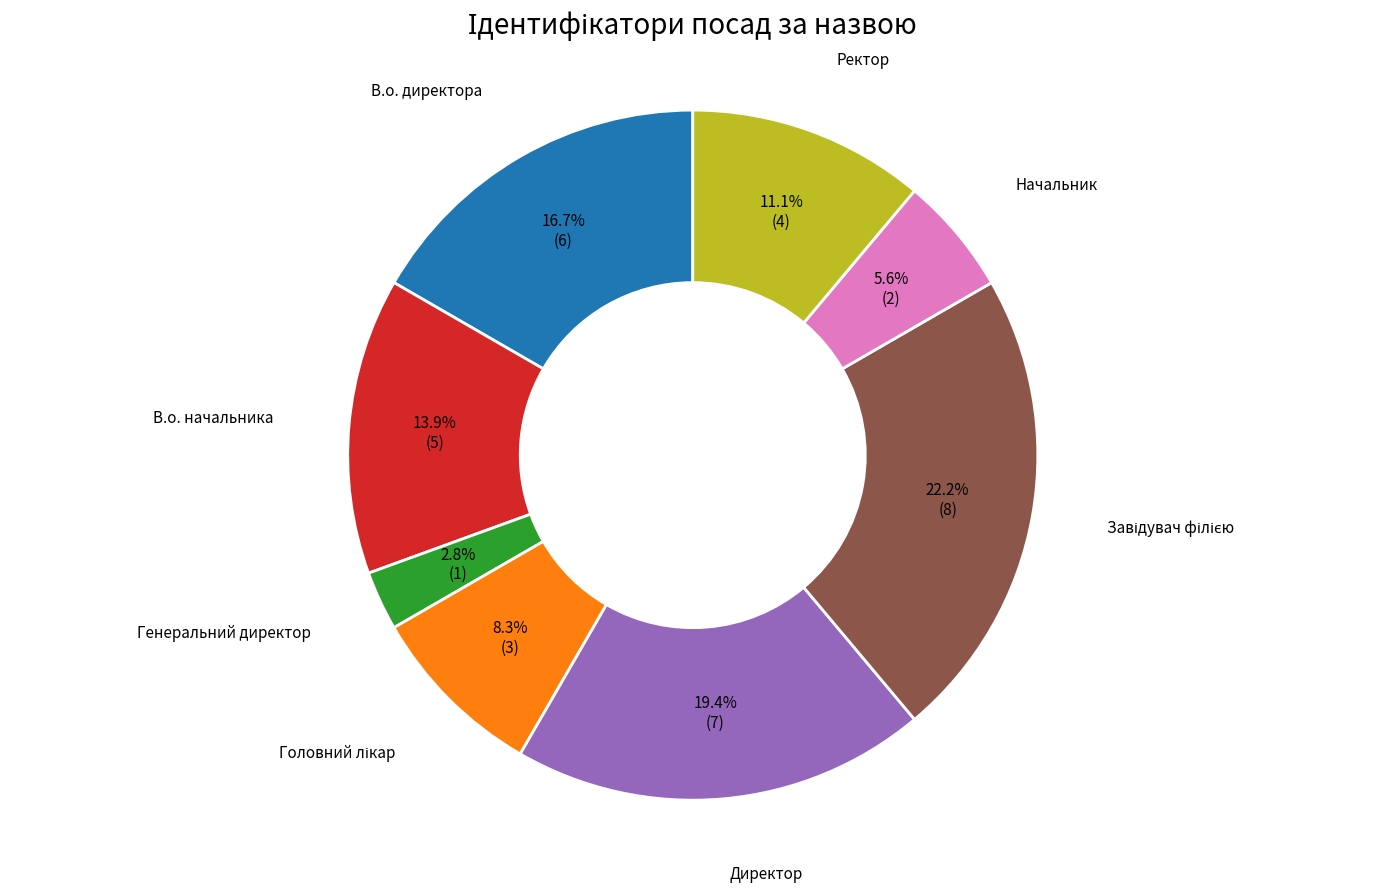

How much of the chart is everything except В.о. начальника?

86.1%